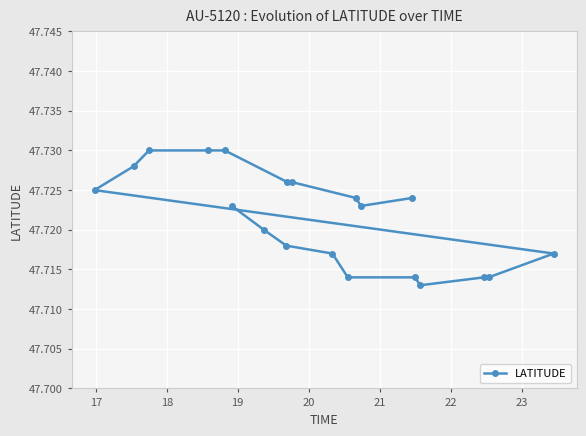

Count the values in the range 47 to 48.

20